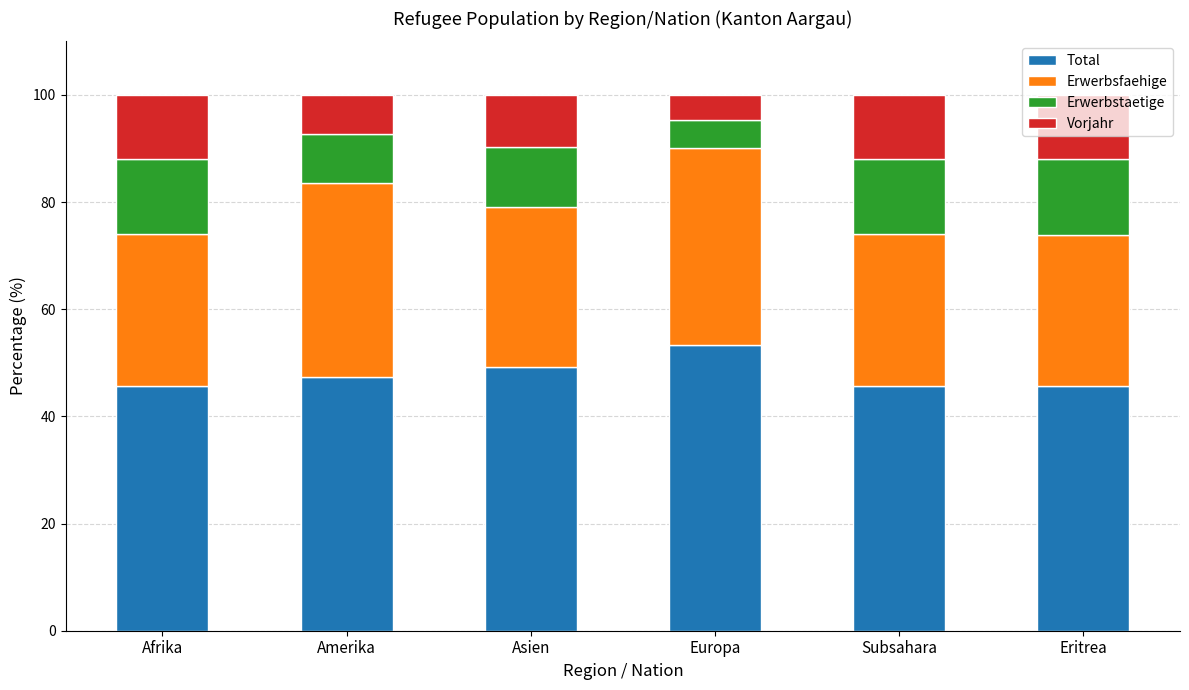

What is the minimum value for Total?

45.6